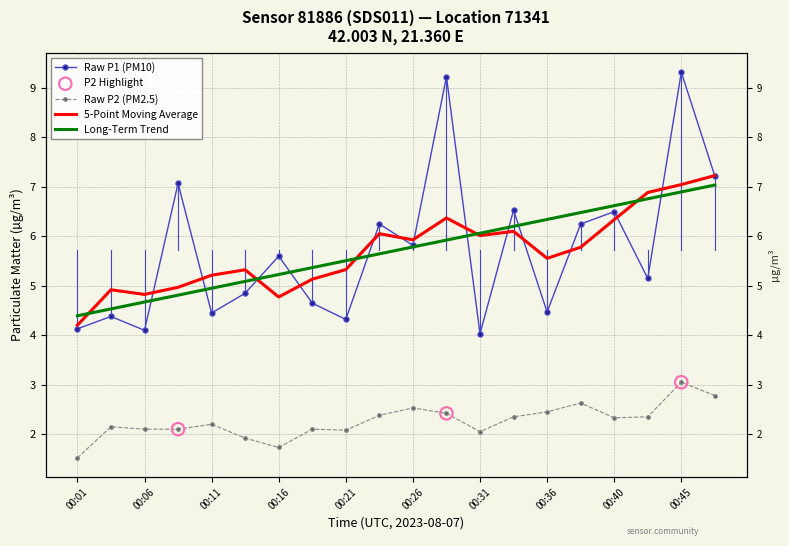

At which category is the sum across all series the highest?

00:45